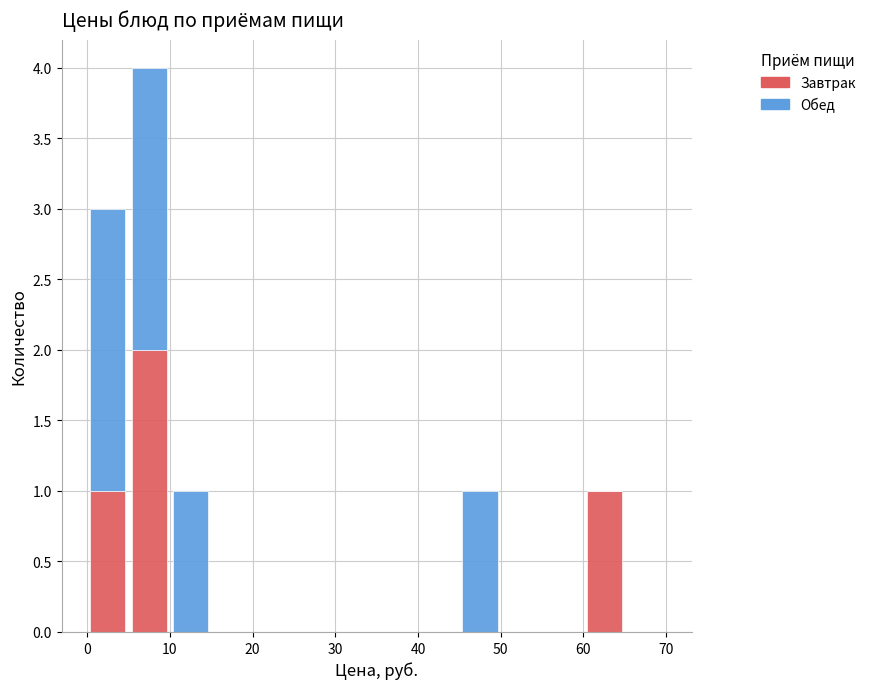

What is the total height of the stacked bar covering 45 to 50 on the x-axis? The values are not printed on the chart, so give them approximately, as read against the axis.

1